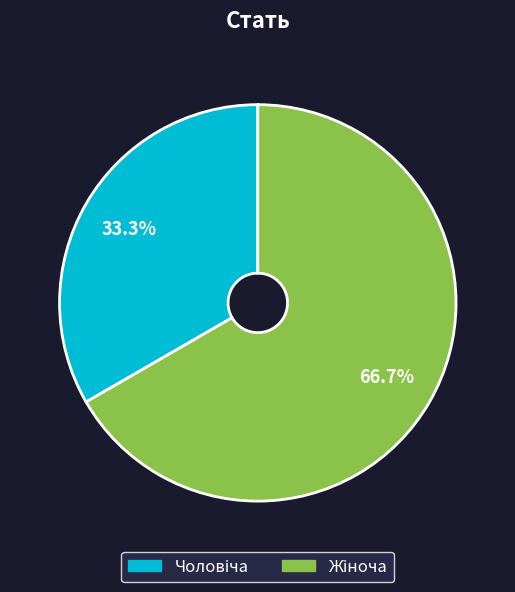

To the nearest percent, what is the difference between the largest and smallest slice percentages?

33%